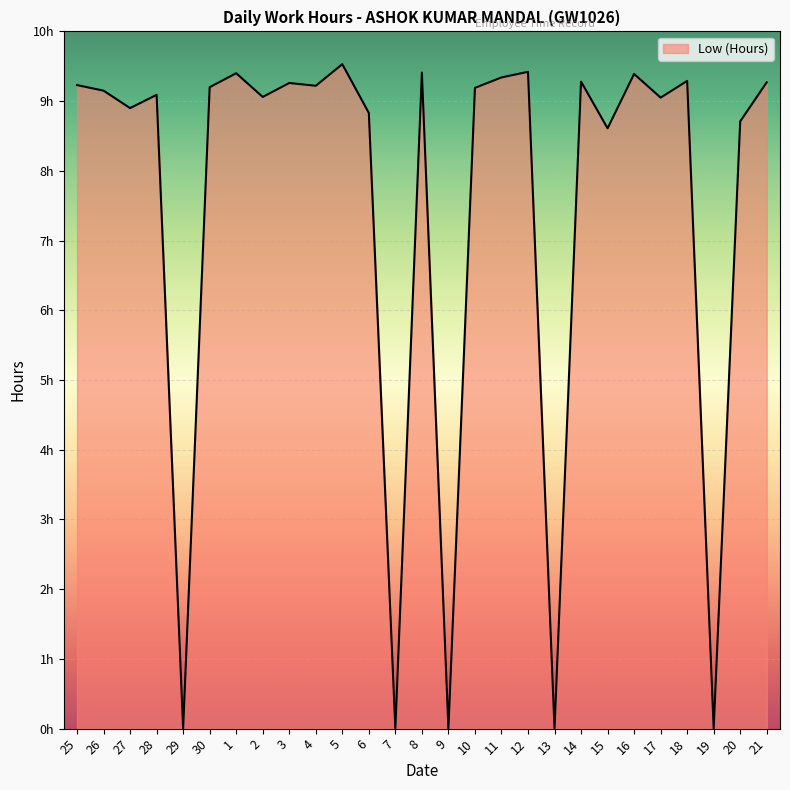

Does the chart have visible grid lines?

Yes